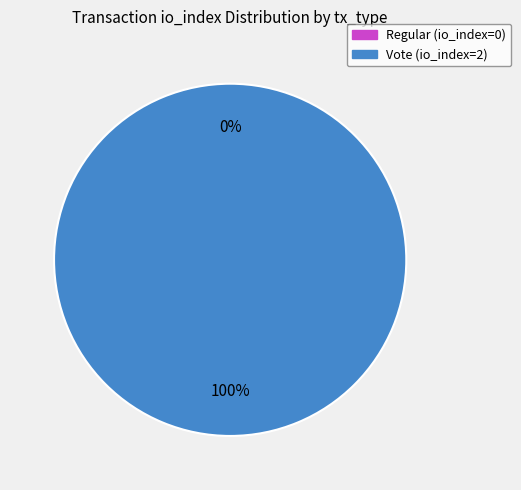

Which category has the smallest portion of the pie?

tx_type: Regular (io_index=0)